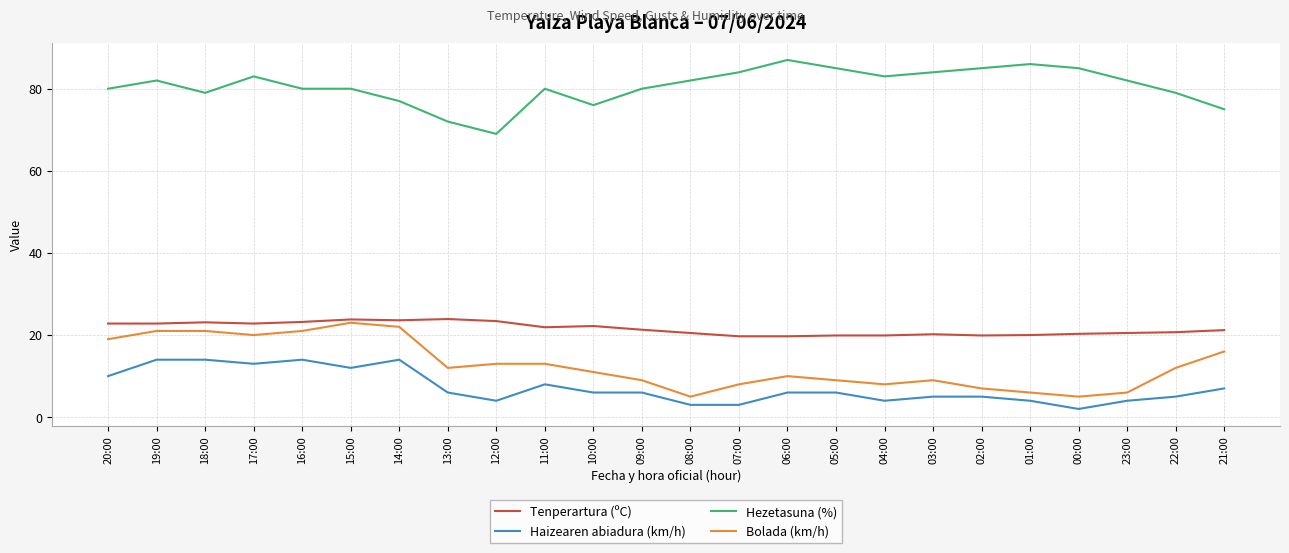

How many values in the Hezetasuna (%) series are below 82?

12